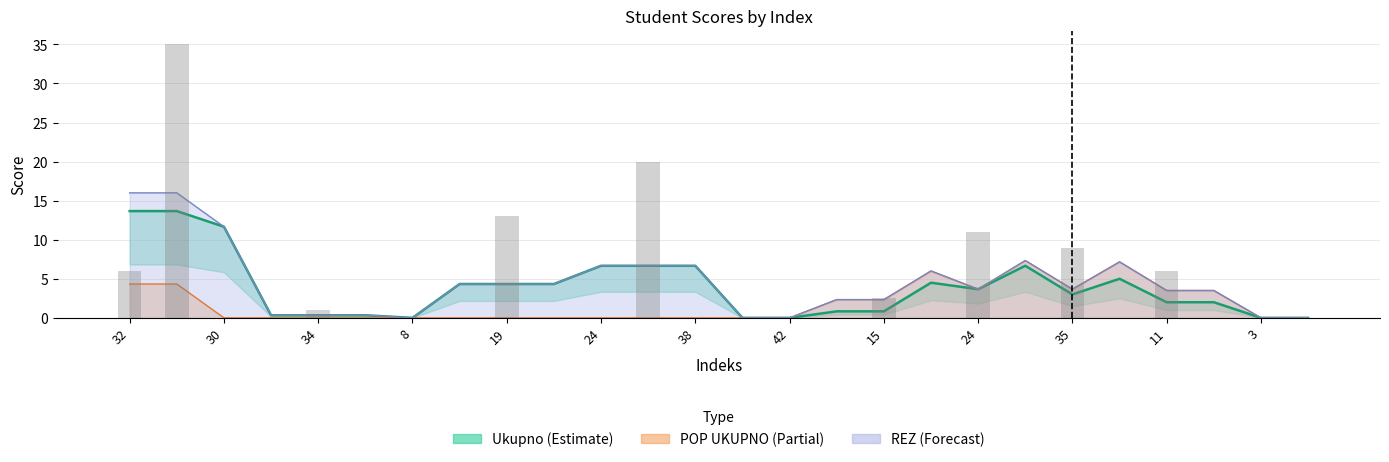

How many positive values are there?

21